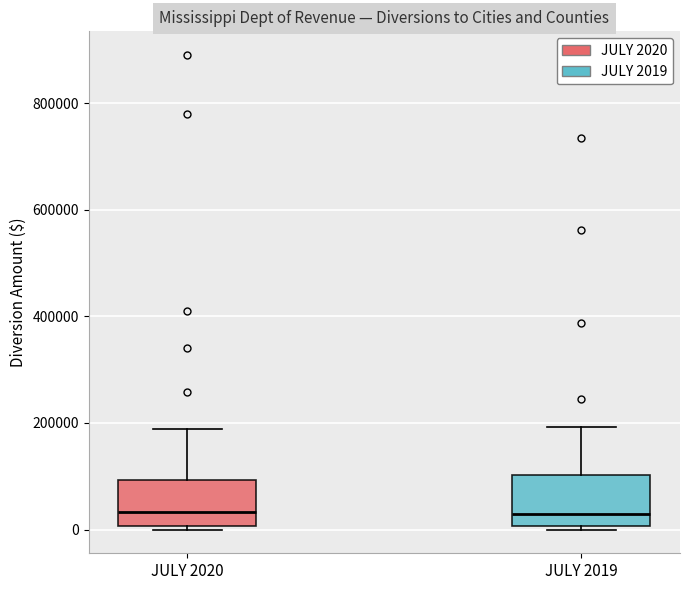

Reading left to right, transcribe this box plot: for each box, give where its median line is, the range the box spans, and where its two whiskers end, as read against the y-axis. The values are not printed on the chart, so give them approximately, as read against the axis.

JULY 2020: median 40000, box 0 to 100000, whiskers 0 (just below the box's lower edge) to 180000
JULY 2019: median 20000, box 0 to 100000, whiskers 0 to 200000